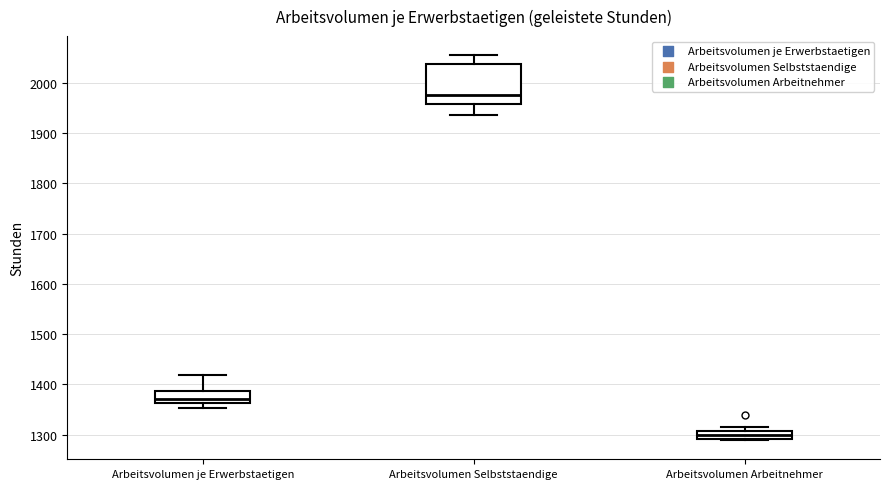

Where does the median line of the box for Arbeitsvolumen Arbeitnehmer sit on the y-axis? The values are not printed on the chart, so give them approximately, as read against the axis.

1300